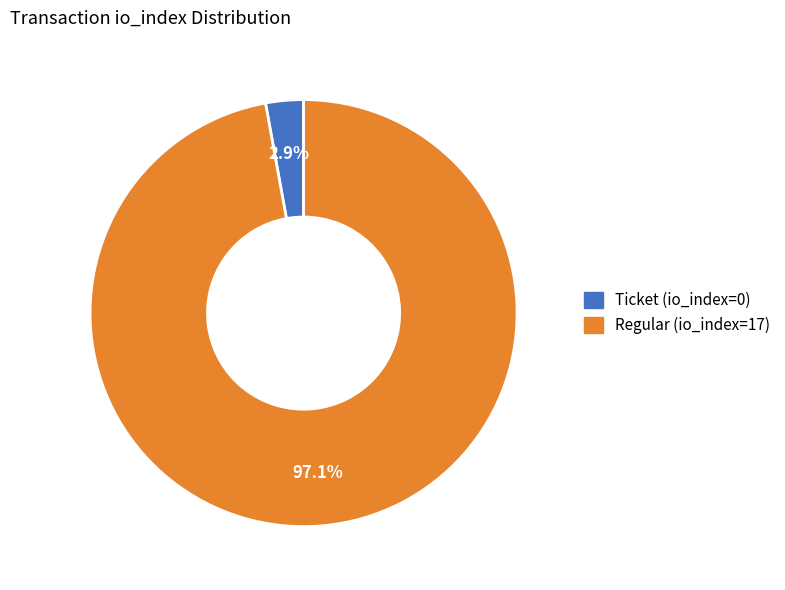

To the nearest percent, what is the difference between the Regular (io_index=17) and Ticket (io_index=0) slice percentages?

94%